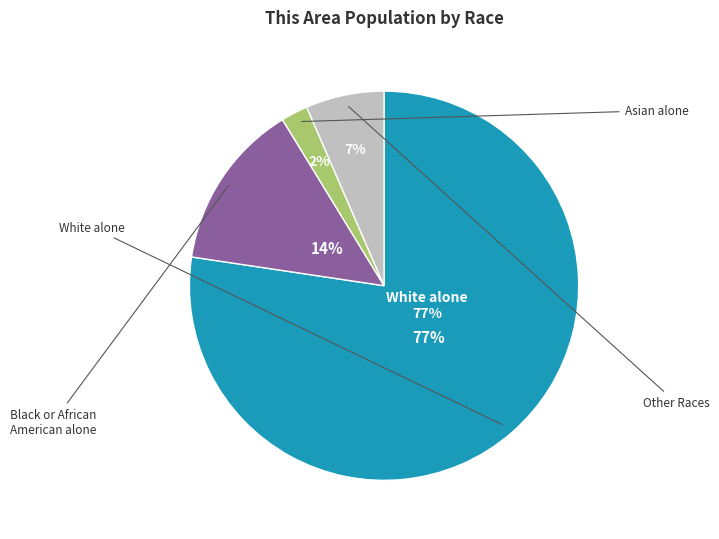

To the nearest percent, what is the combined percentage of Black or African American alone and White alone?

91%